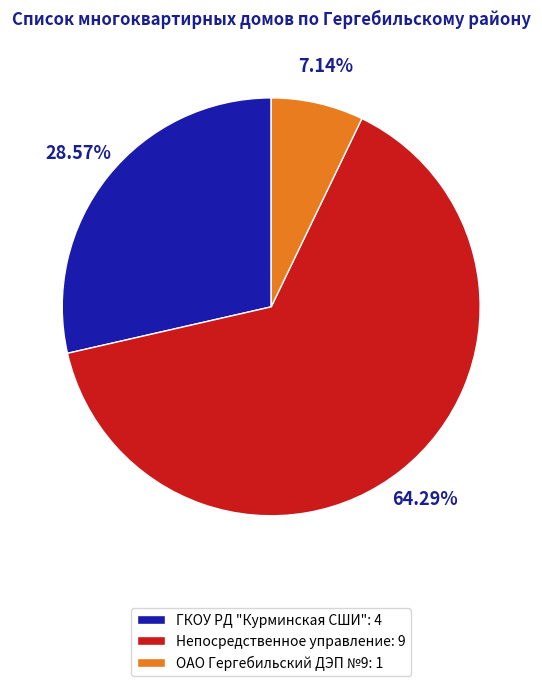

Which category has the smallest portion of the pie?

ОАО Гергебильский ДЭП №9